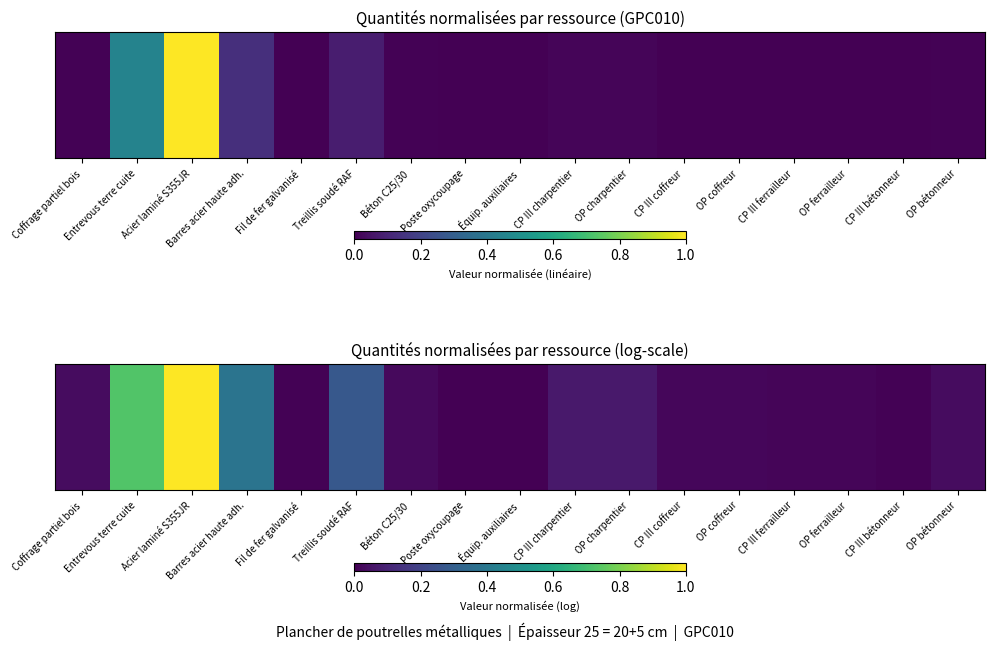

Reading left to right, what are all the values shown in this chart?

0.0	0.7	1.0	0.4	0.0	0.3	0.0	0.0	0.0	0.1	0.1	0.0	0.0	0.0	0.0	0.0	0.0